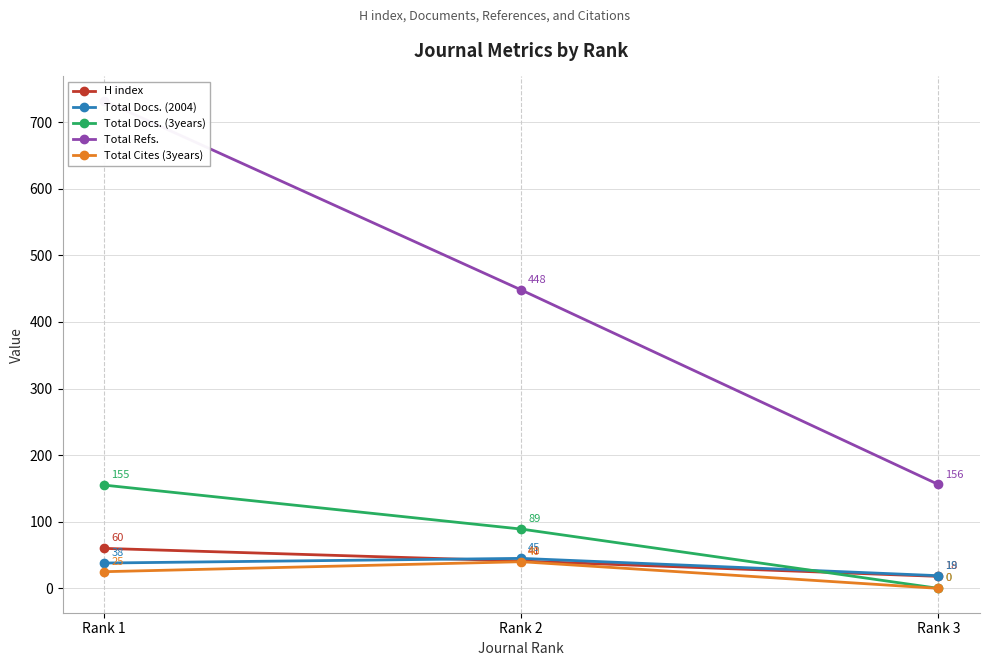

How many series are shown in this chart?

5